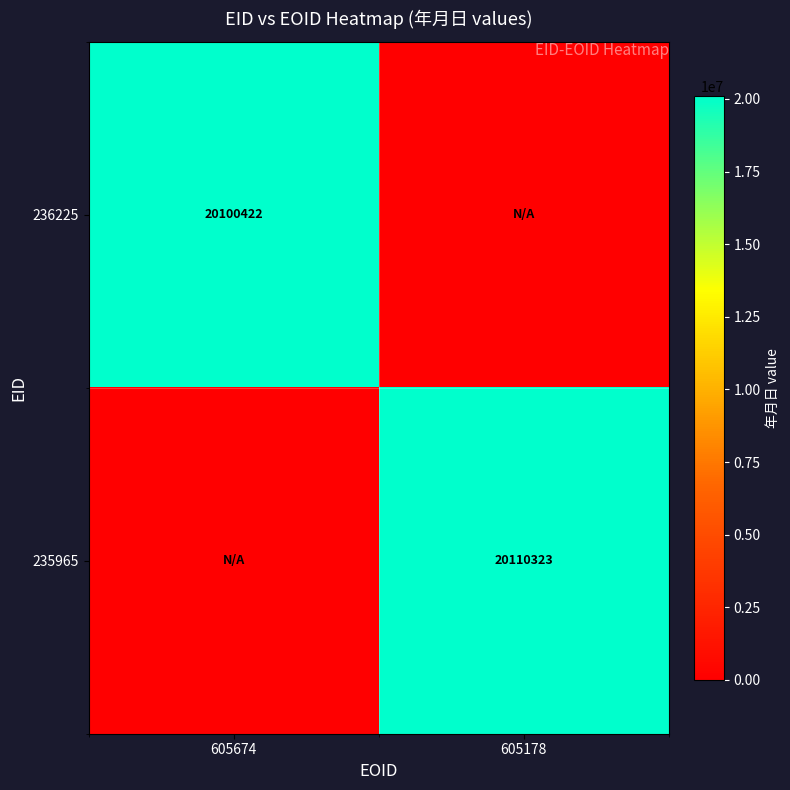

The value of 236225 at 605674 is 29218825. True or false?

False